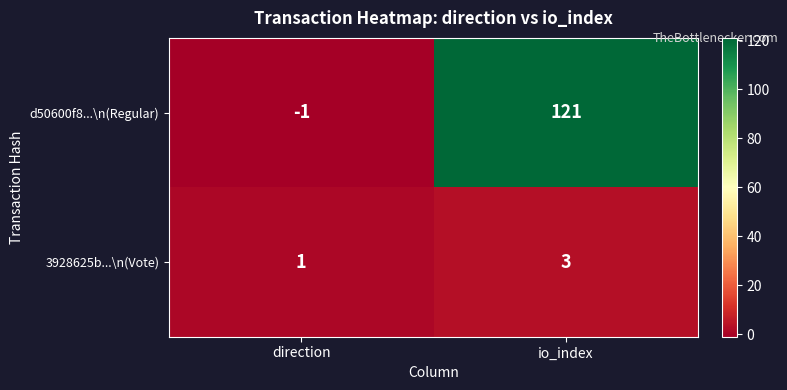

At which label does d50600f8...\n(Regular) reach its peak?

io_index